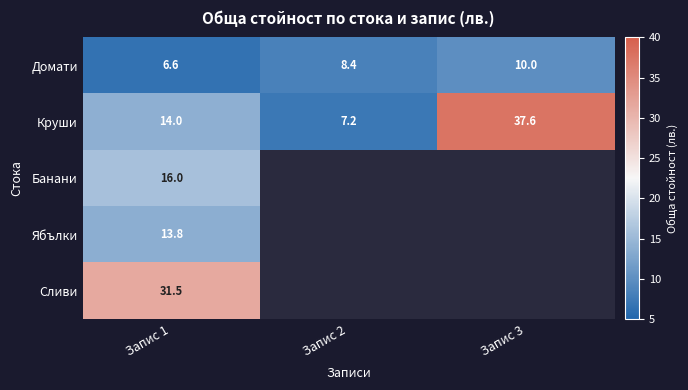

True or false: Круши has a value of 24.6 at Запис 1.

False